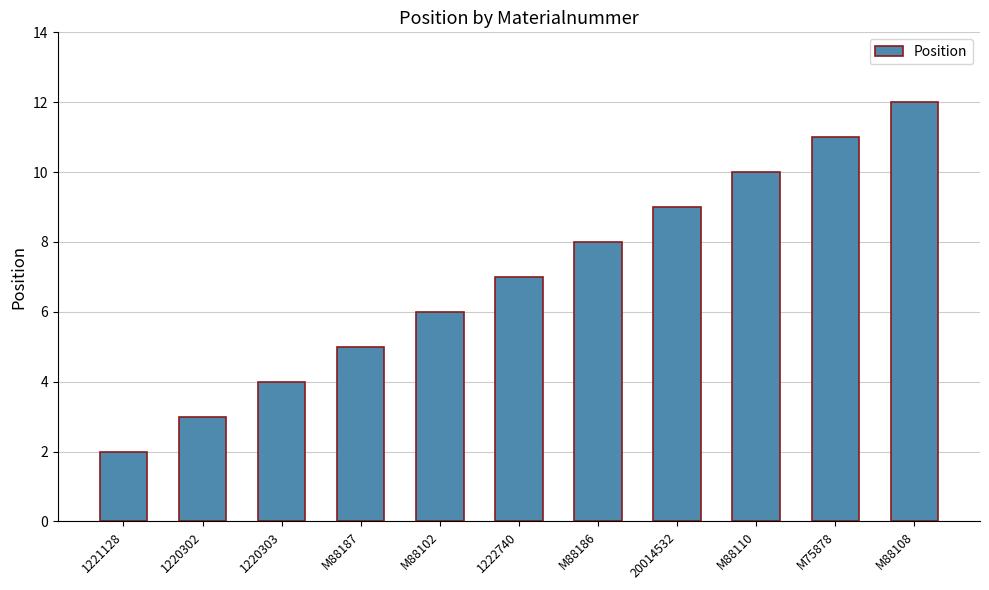

What value does the data have at M88108?

12